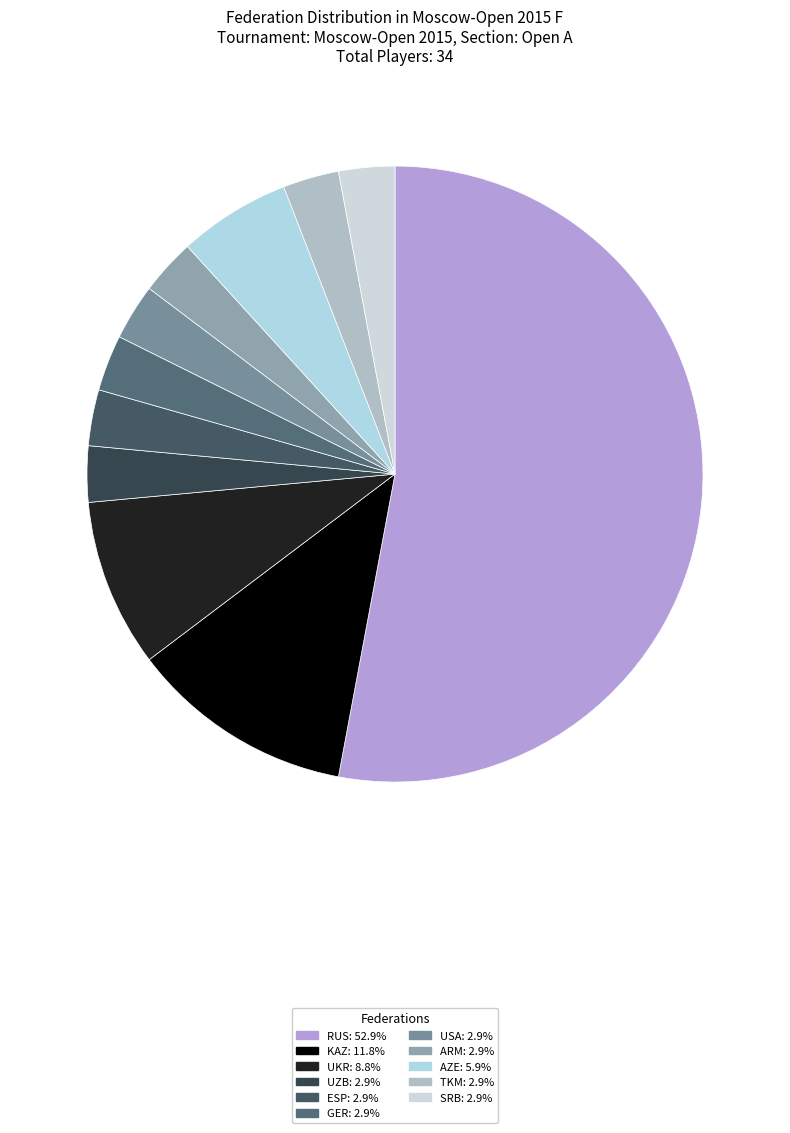

Count the number of slices in the pie.

11